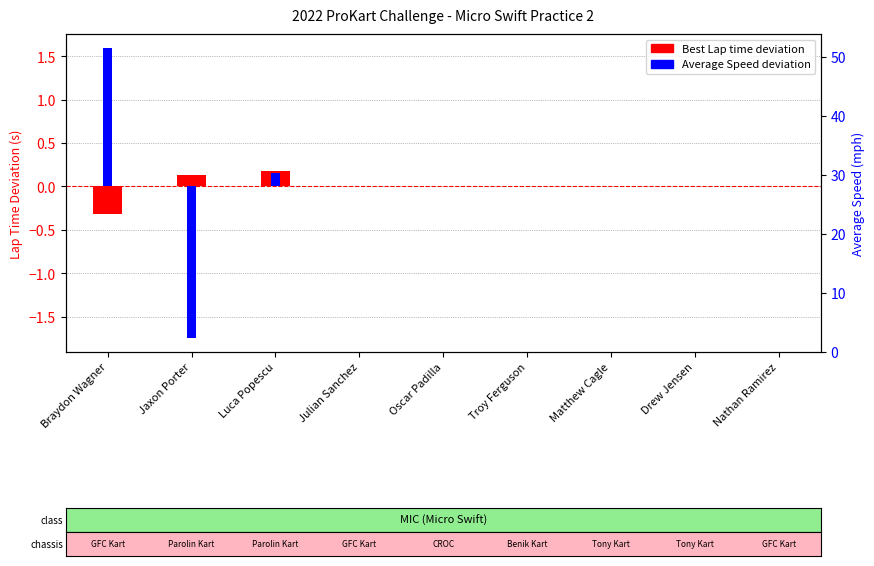

What is the difference between the maximum and minimum values in the Best Lap time deviation series?

0.5